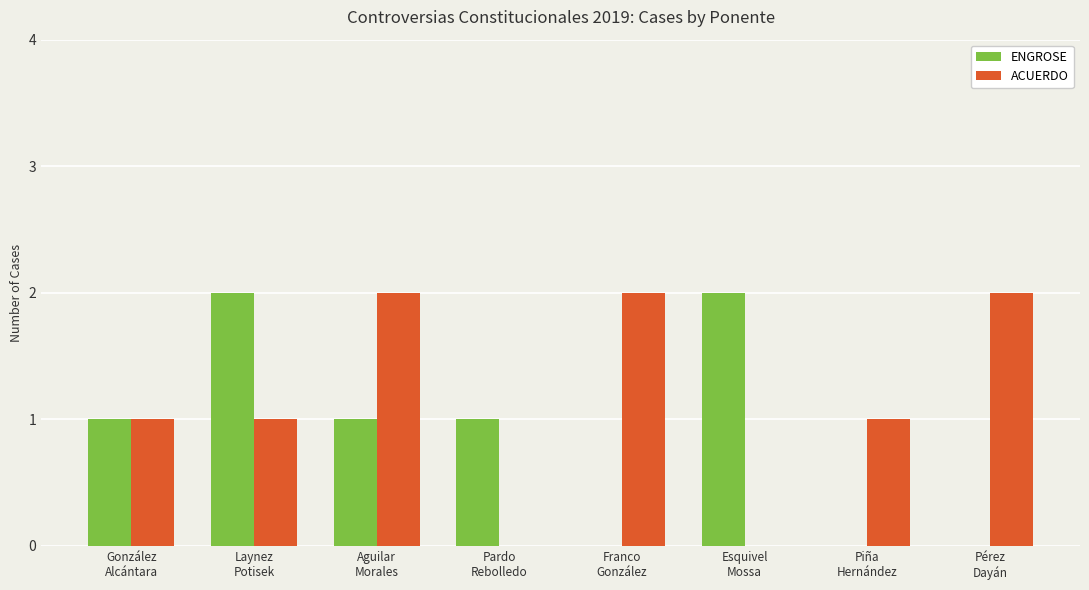

What is the greatest value displayed?

2